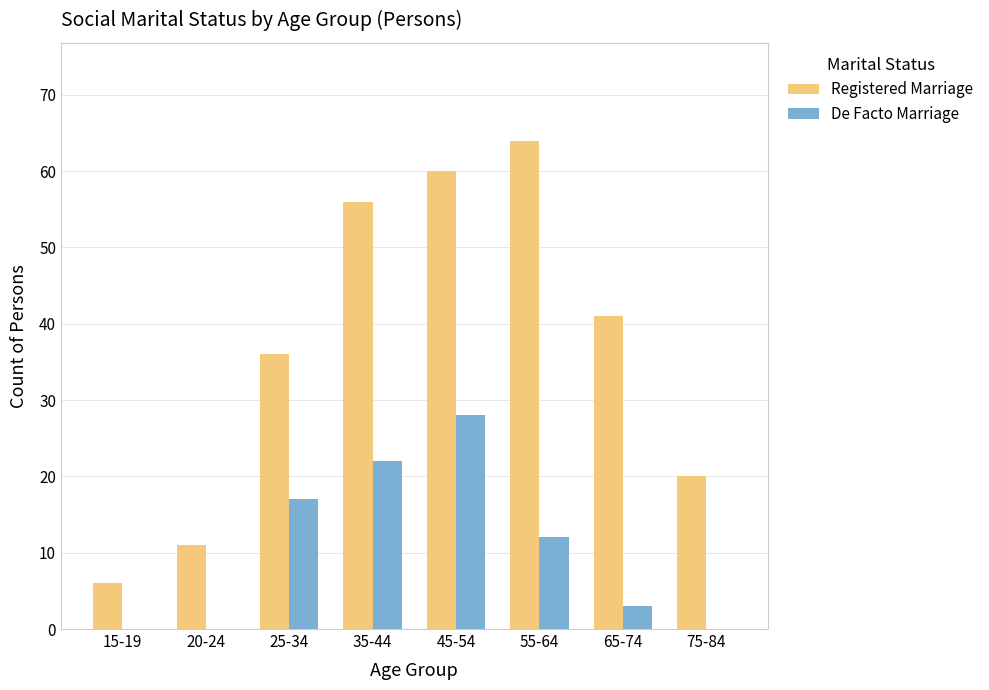

Which series has the largest range (max minus min)?

Registered Marriage